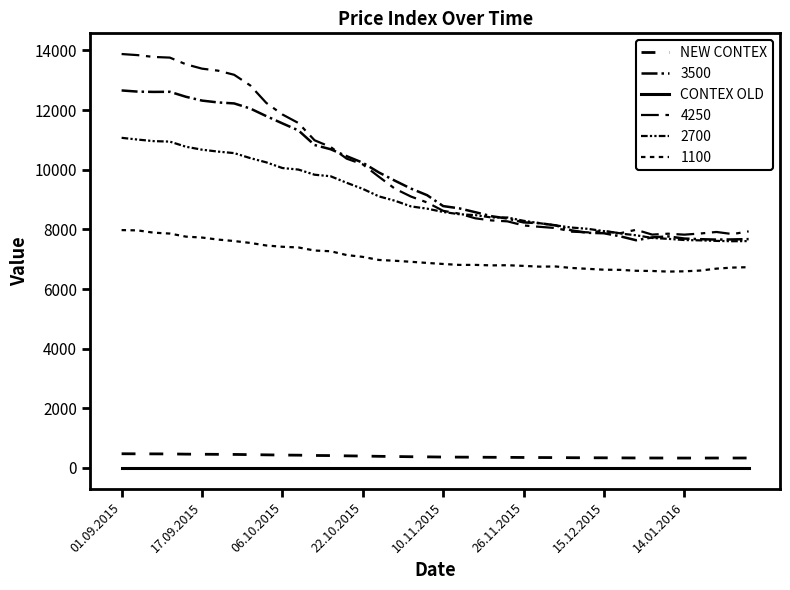

Is this an area chart (filled region under the line)?

No